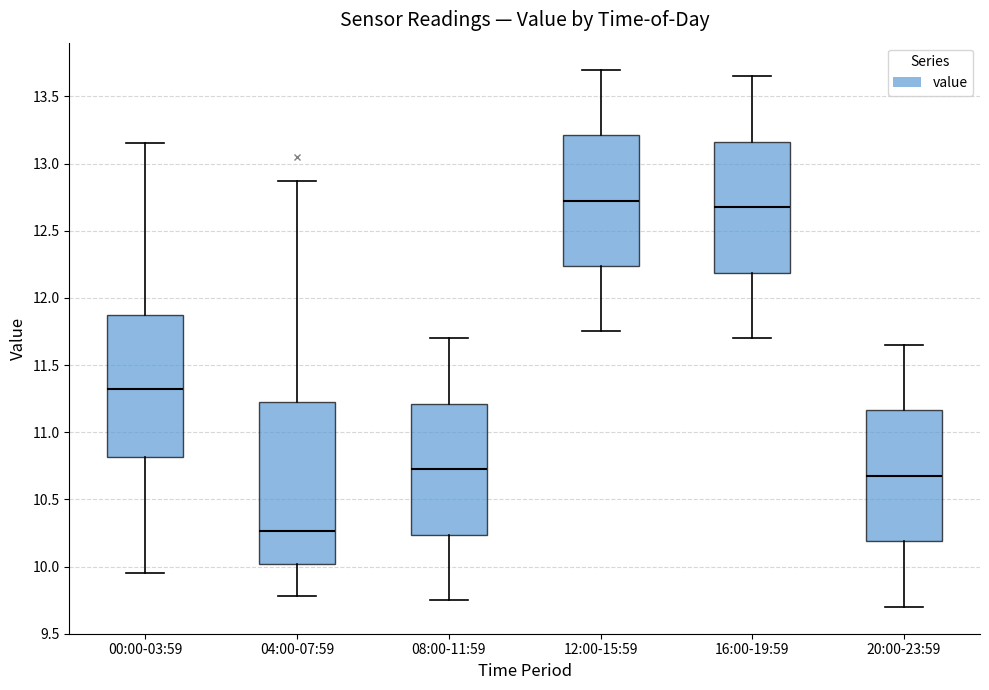

Where is the lower edge of the box for 00:00-03:59 on the y-axis? The values are not printed on the chart, so give them approximately, as read against the axis.

10.80